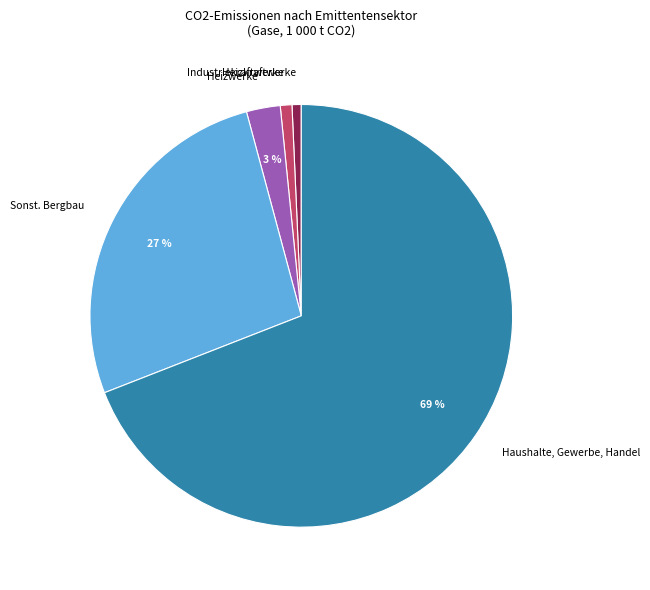

What percentage is the Industriekraftwerke slice, to the nearest percent?

1%